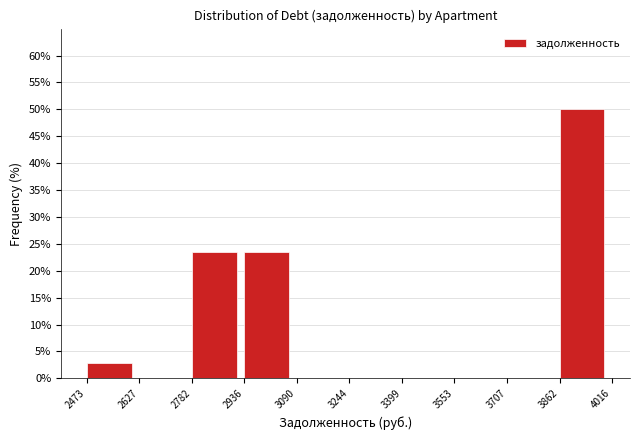

Reading left to right, transcribe this chart: for each bar, give the range it covers on the x-axis and its height. The values are not printed on the chart, so give them approximately, as read against the axis.

2473 to 2627: 3.0
2627 to 2782: 0
2782 to 2936: 23.5
2936 to 3090: 23.5
3090 to 3244: 0
3244 to 3399: 0
3399 to 3553: 0
3553 to 3707: 0
3707 to 3862: 0
3862 to 4016: 50.0